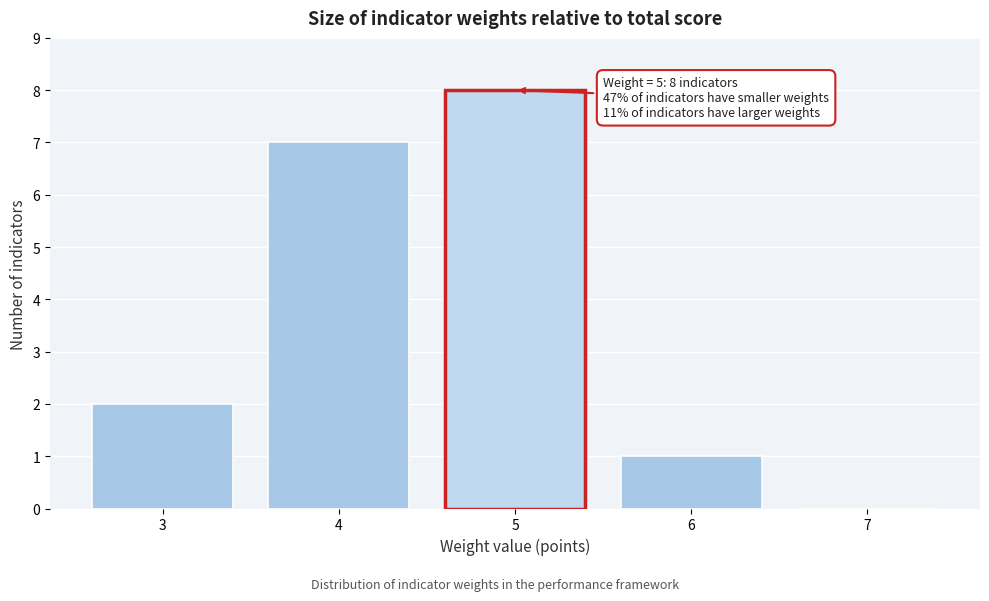

Over which range of the x-axis is the bar tallest?

4.5 to 5.5